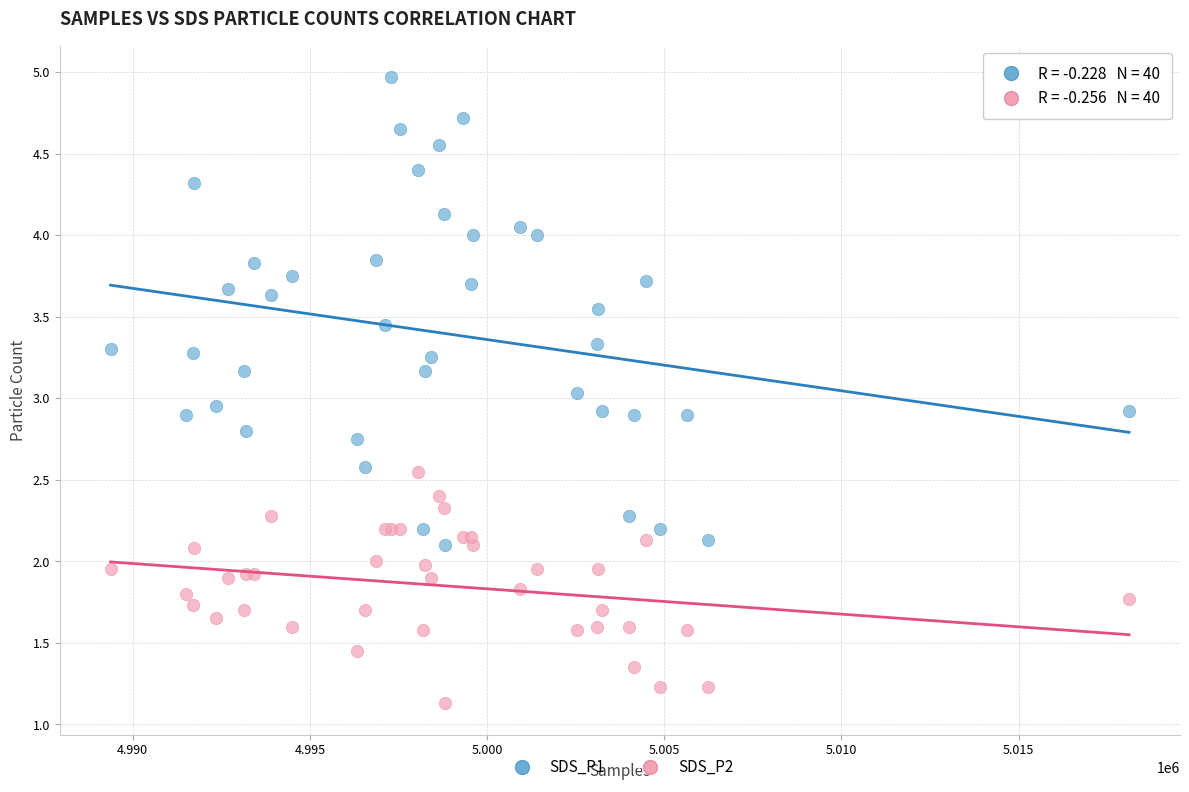

Which series has the largest Y range (max minus min)?

SDS_P1